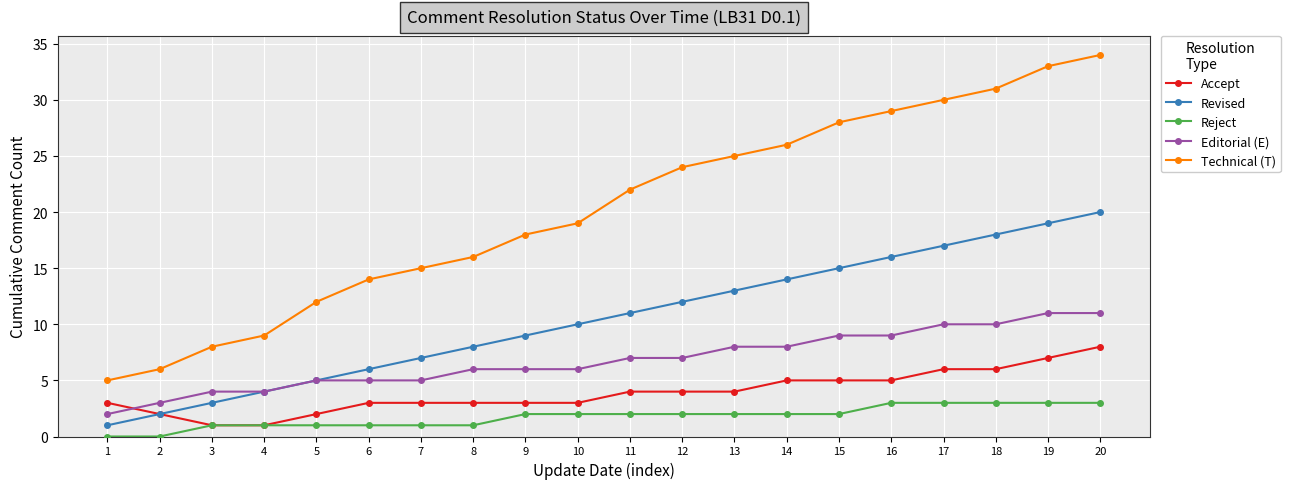

What is the highest value of the Reject series?

3